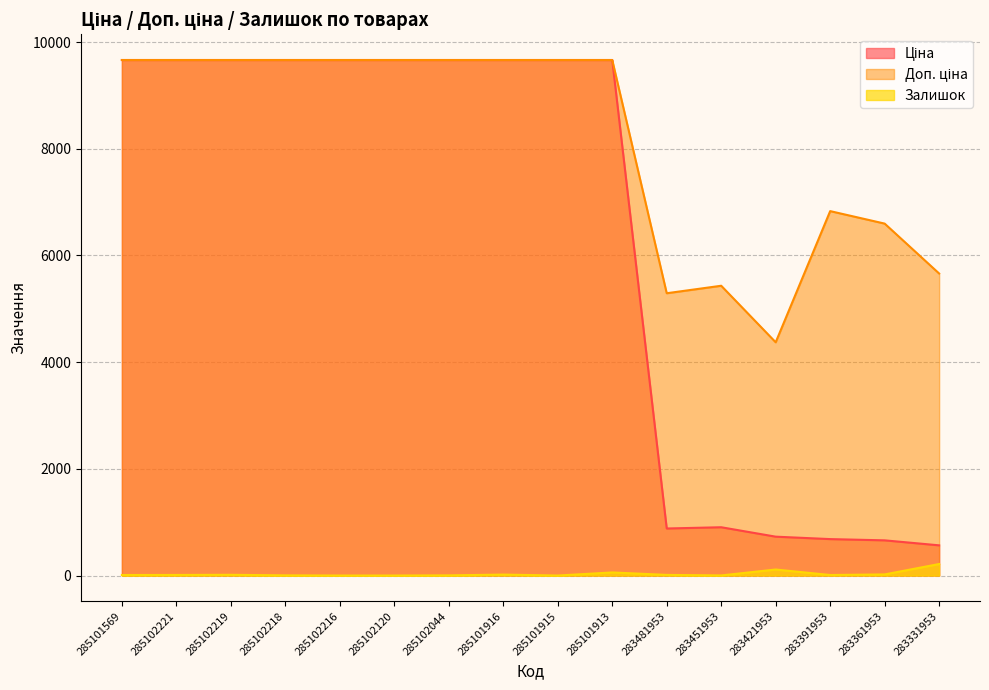

What position from the left is 283421953?

13